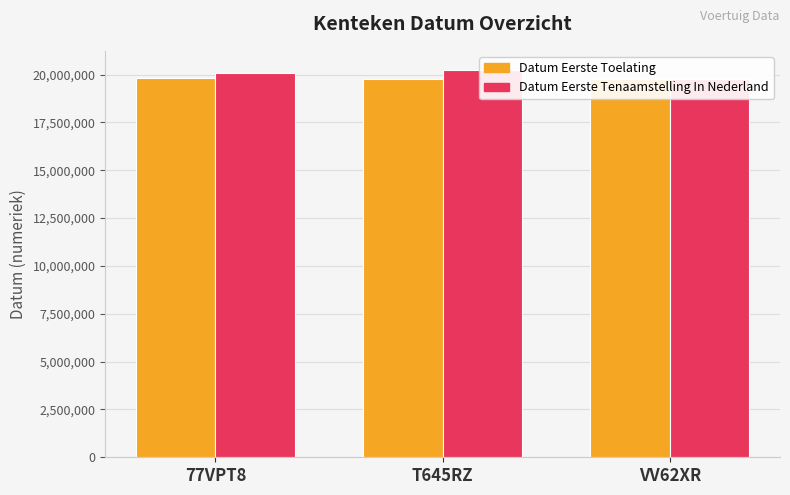

At how many categories does at least one series exceed 19784297?

2